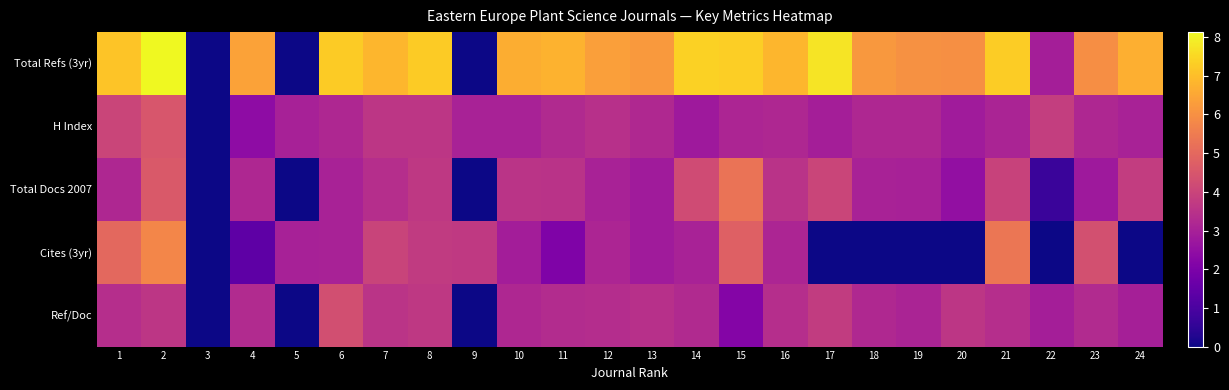

Between 19 and 21, which is larger?

21